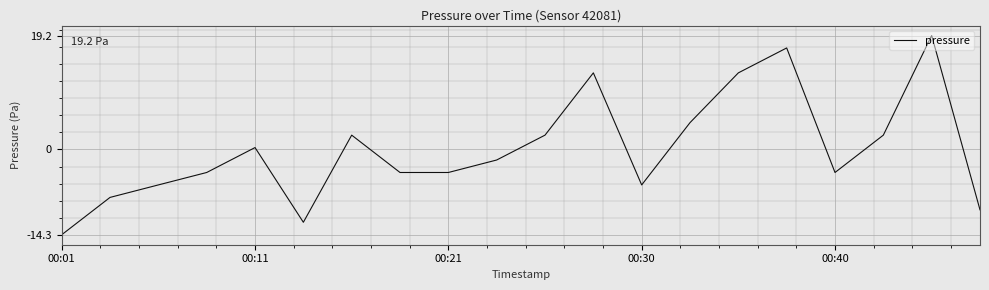

What is the difference between the maximum and minimum values?

33.5